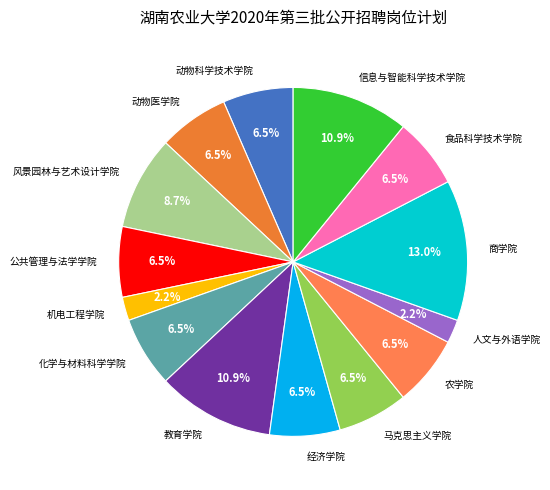

How many slices are in this pie chart?

14